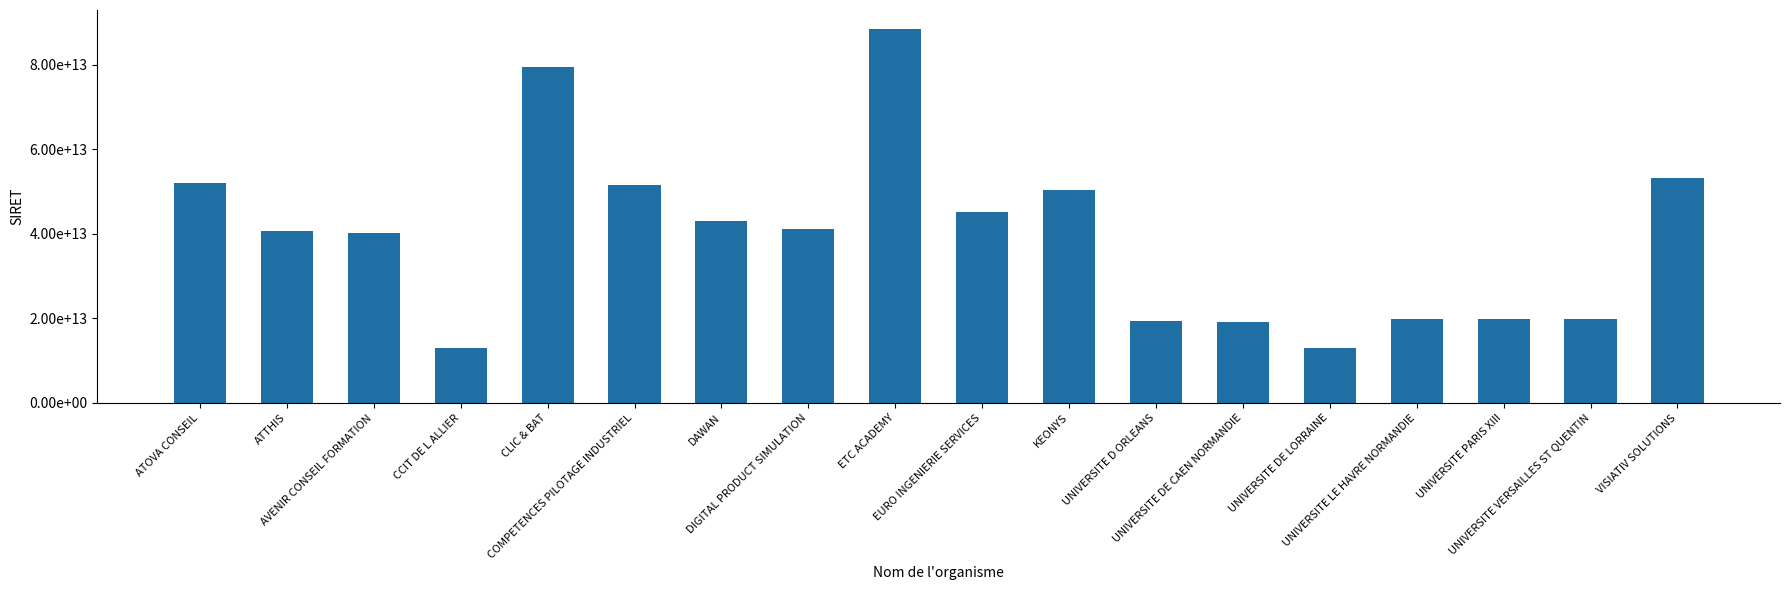

Reading left to right, list all the values displayed in this chart.

ATOVA CONSEIL=52040680200022	ATTHIS=40749640500025	AVENIR CONSEIL FORMATION=40246017400079	CCIT DE L ALLIER=13002286600011	CLIC & BAT=79469140200042	COMPETENCES PILOTAGE INDUSTRIEL=51453877600014	DAWAN=42998754800162	DIGITAL PRODUCT SIMULATION=41195893700087	ETC ACADEMY=88537174000014	EURO INGENIERIE SERVICES=45157941100021	KEONYS=50472573000130	UNIVERSITE D ORLEANS=19450855200016	UNIVERSITE DE CAEN NORMANDIE=19141408500016	UNIVERSITE DE LORRAINE=13001550600012	UNIVERSITE LE HAVRE NORMANDIE=19762762300097	UNIVERSITE PARIS XIII=19931238000017	UNIVERSITE VERSAILLES ST QUENTIN=19781944400013	VISIATIV SOLUTIONS=53289046400011